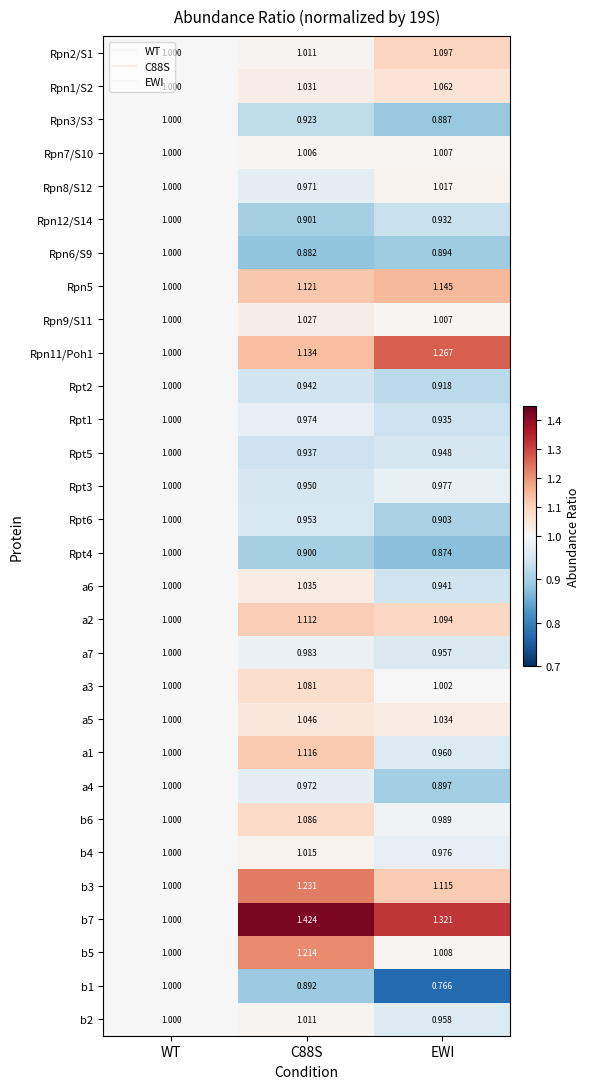

Count the number of data series in this chart.

30